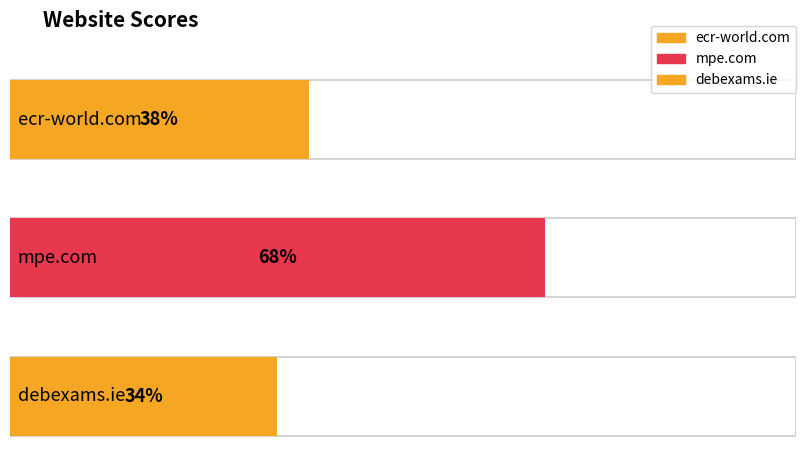

How many categories are shown in the chart?

3